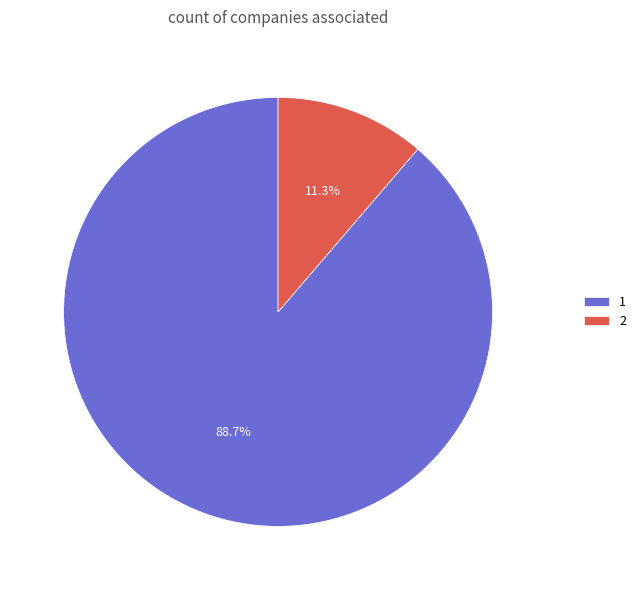

The 1 slice represents 82% of the pie. True or false?

False